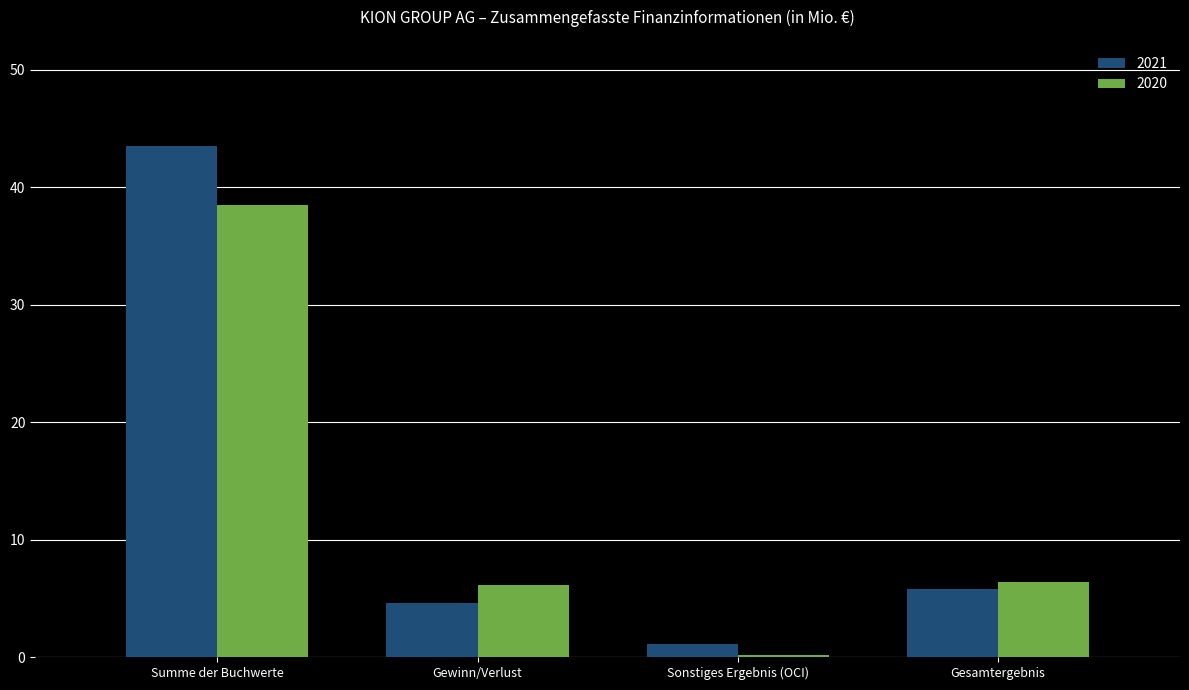

Which series has the widest spread of values?

2021